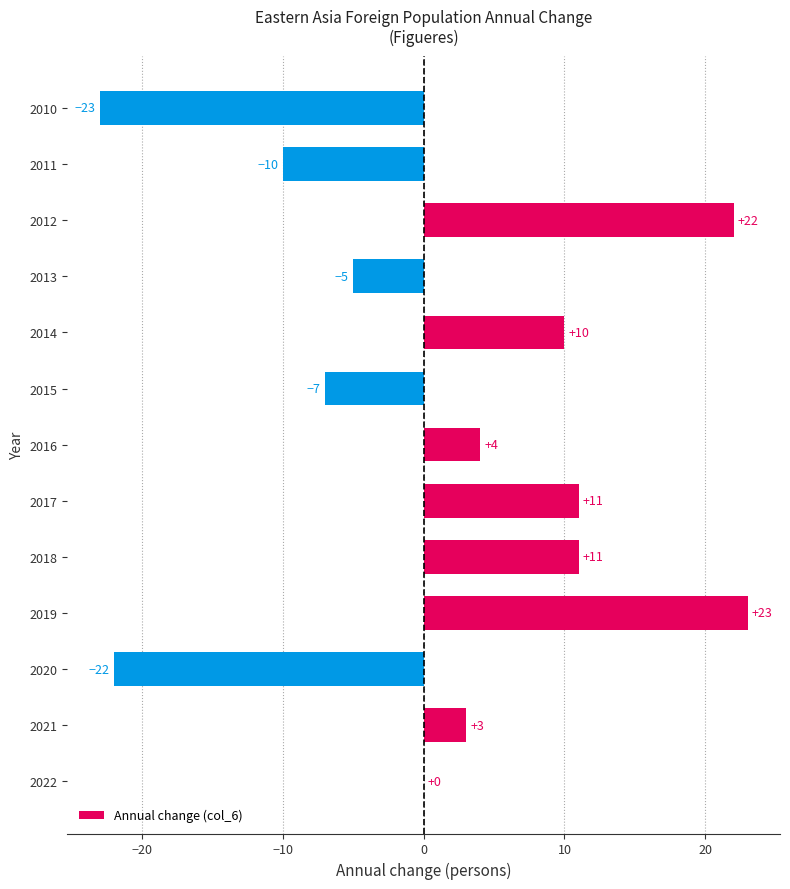

How many series are shown in this chart?

1